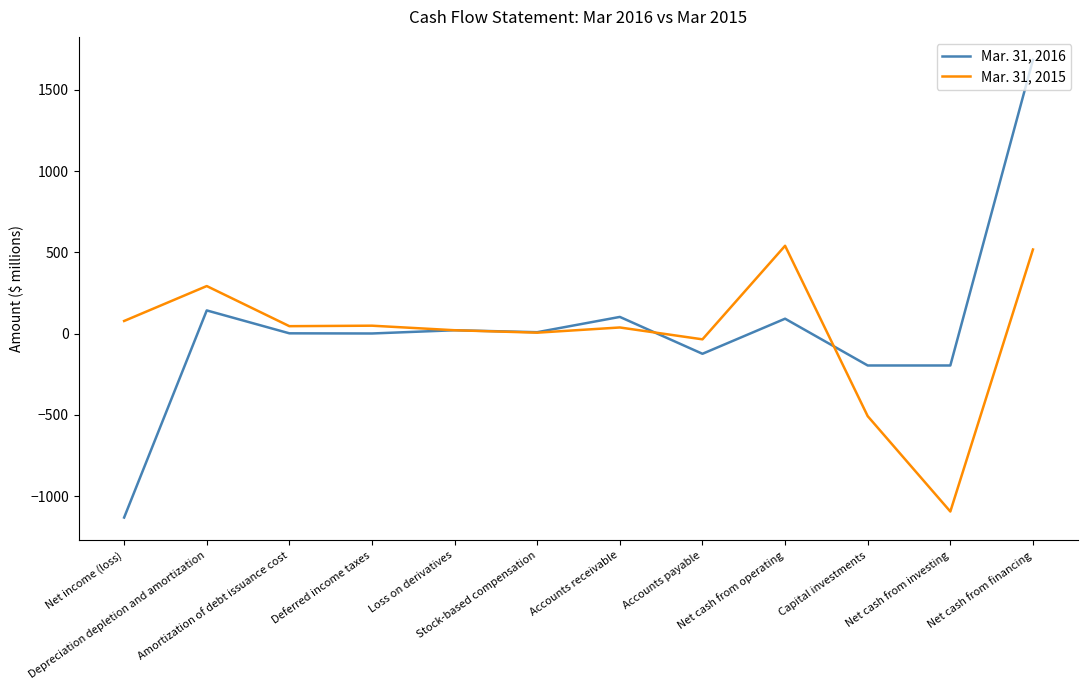

Which series has the largest total across all categories?

Mar. 31, 2016